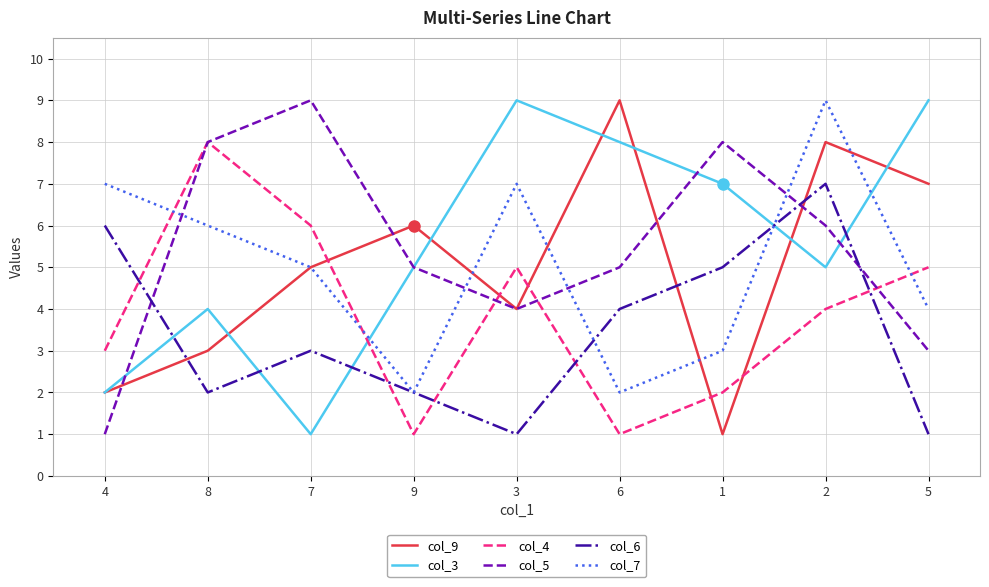

Is it true that col_4 equals 4 at 2?

True